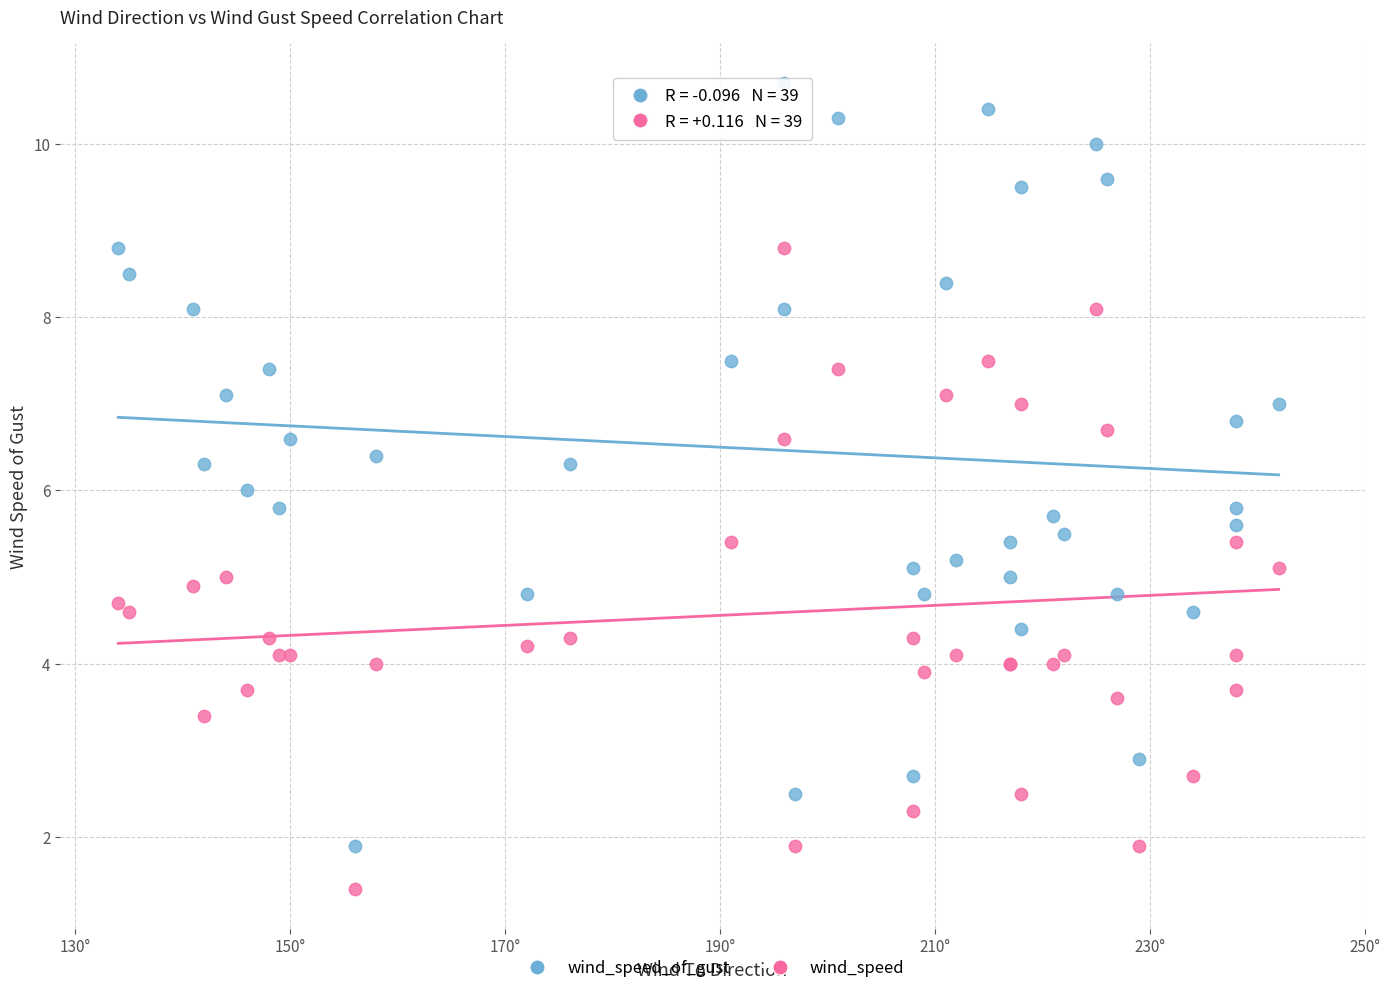

Which series reaches the minimum Y coordinate?

wind_speed